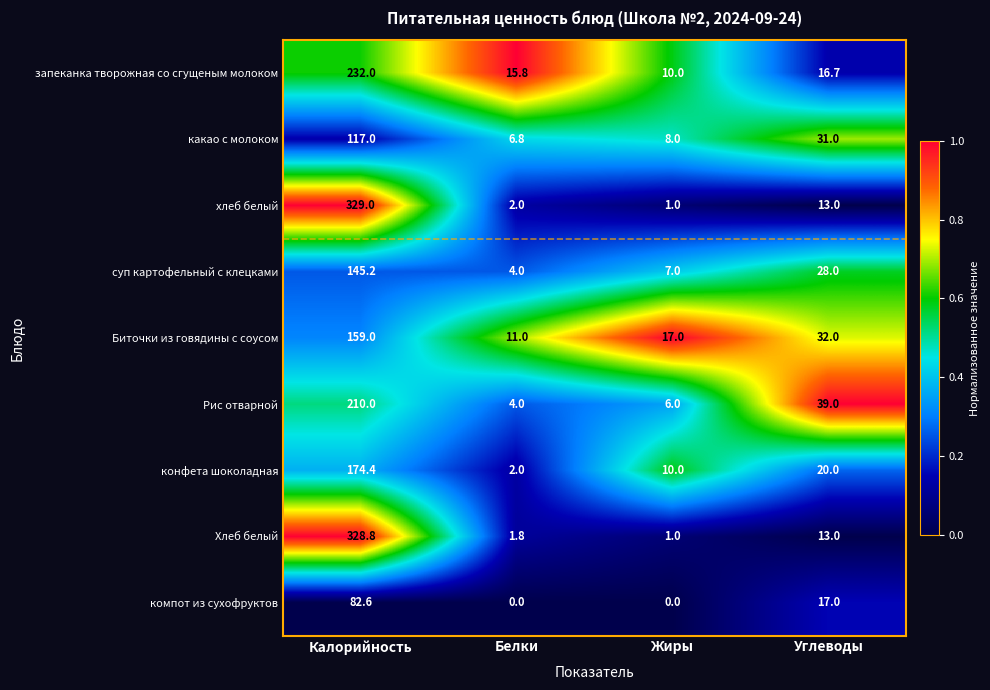

How many distinct data groups are displayed?

9